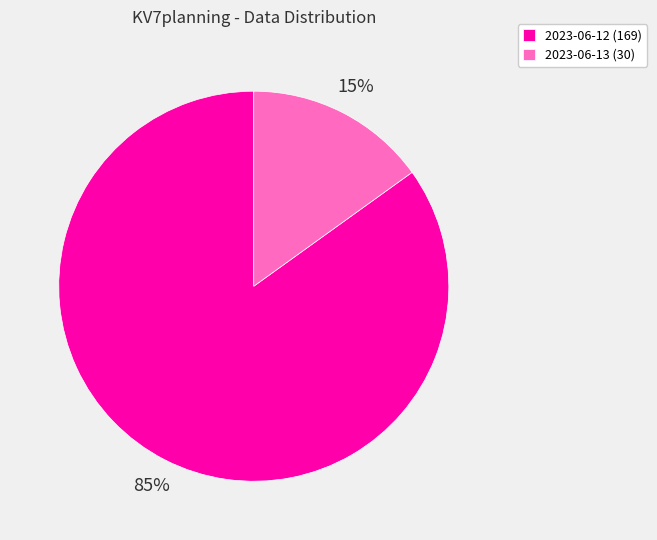

Does any single category account for the majority?

Yes